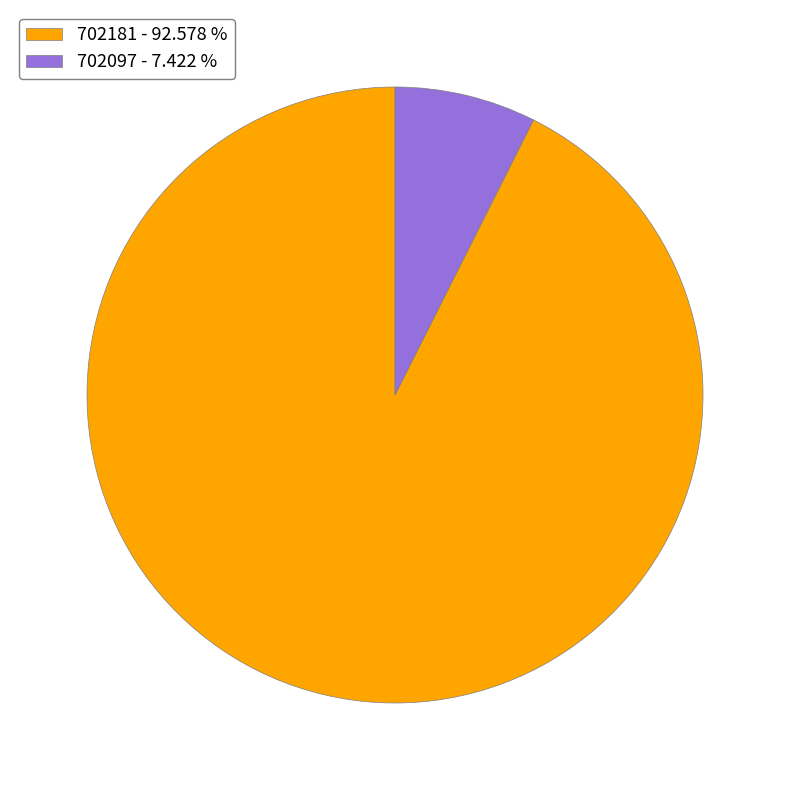

Is 702097 the majority of the pie?

No